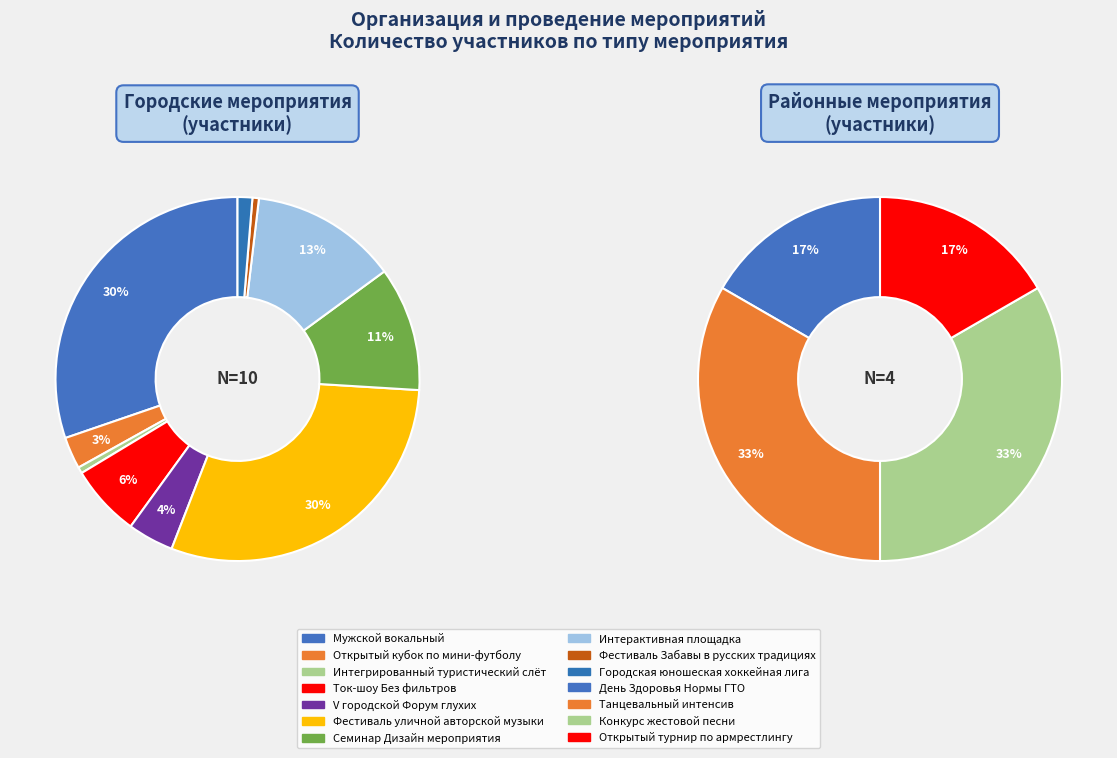

True or false: Городские accounts for 90% of the total.

False